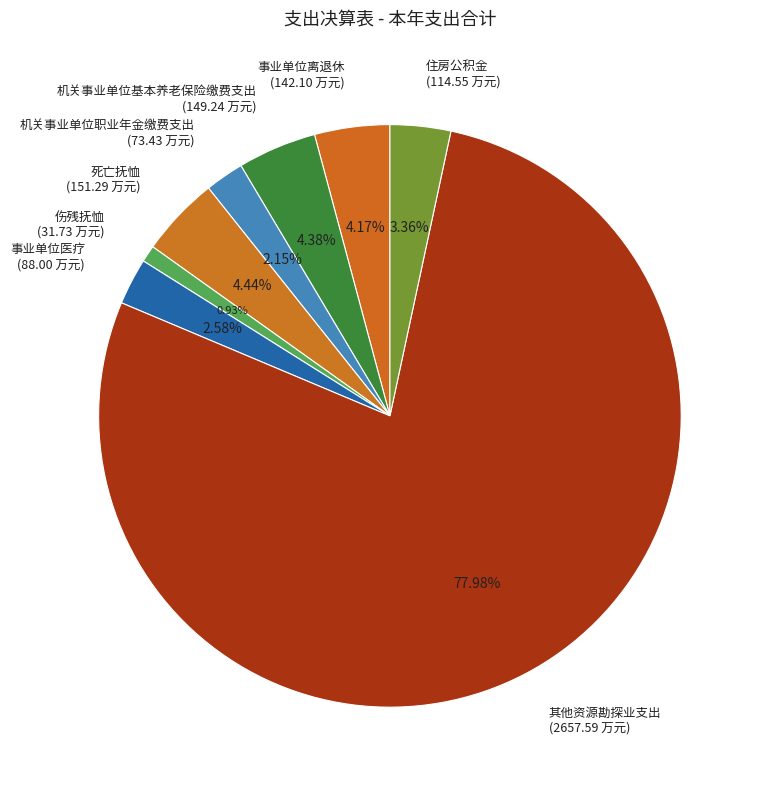

How much of the chart is everything except 其他资源勘探业支出?

22.0%